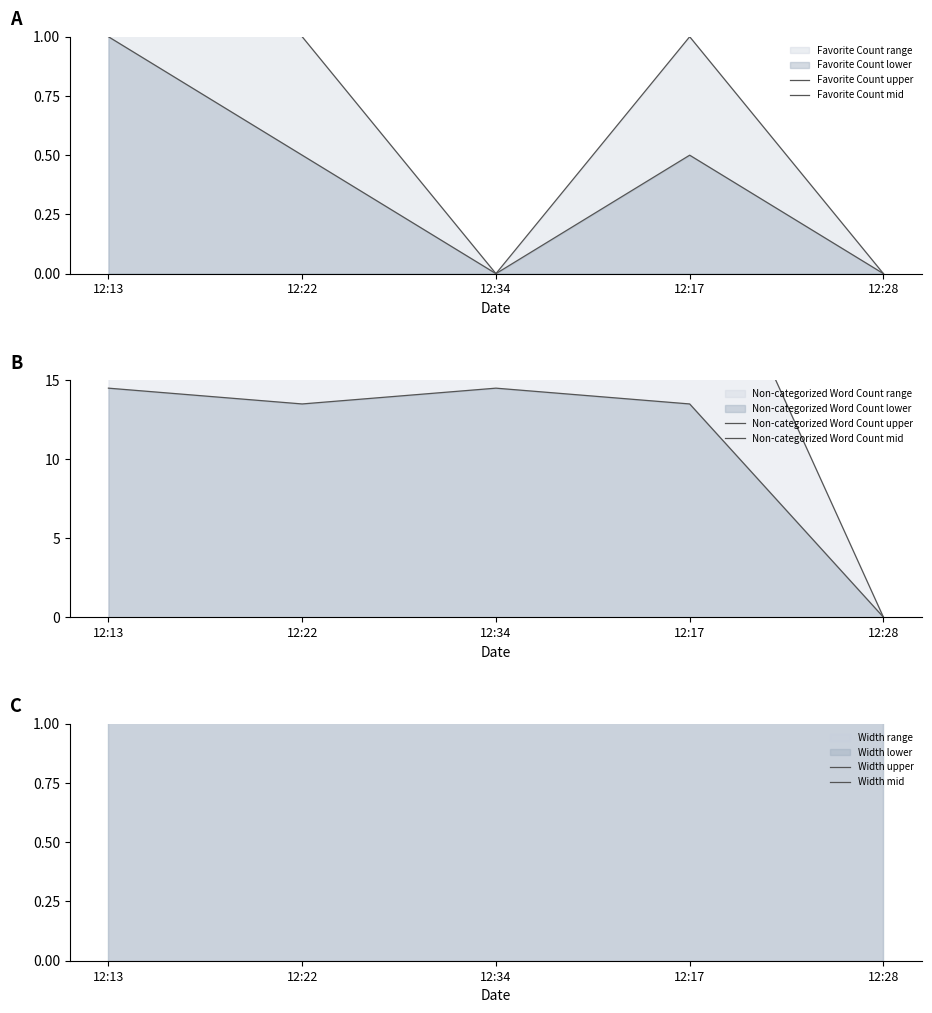

At which category is the sum across all series the highest?

12:13